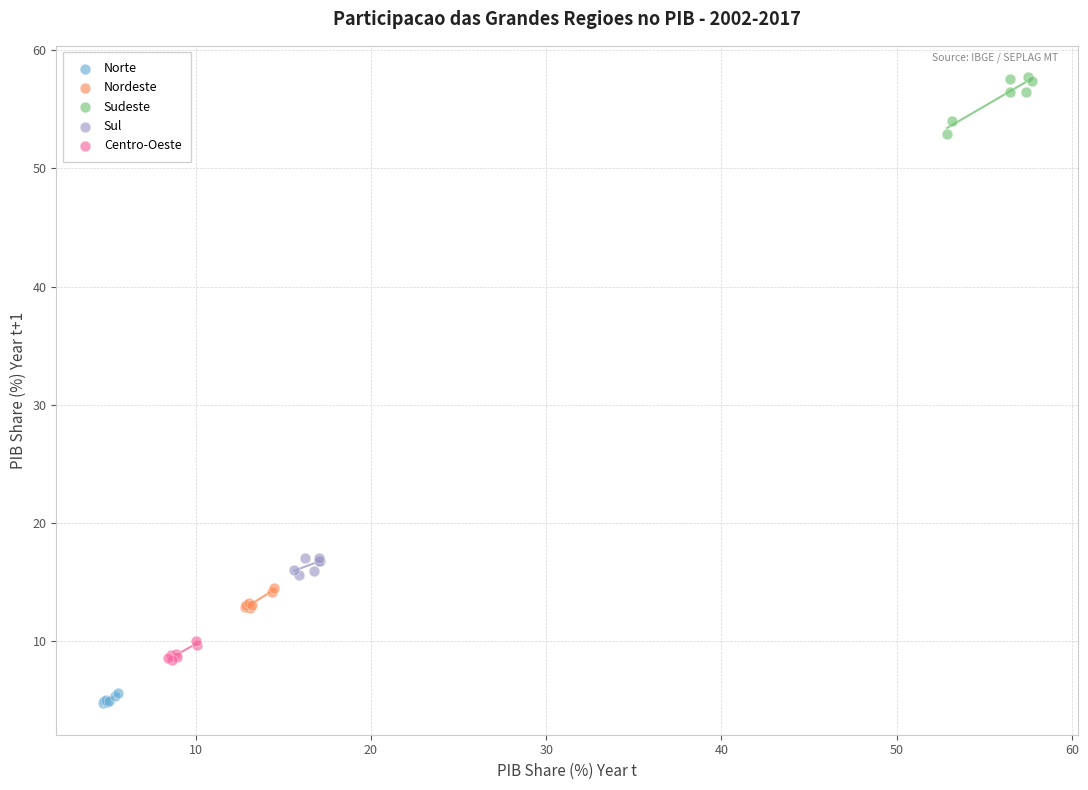

Which series has the widest spread of Y values?

Sudeste